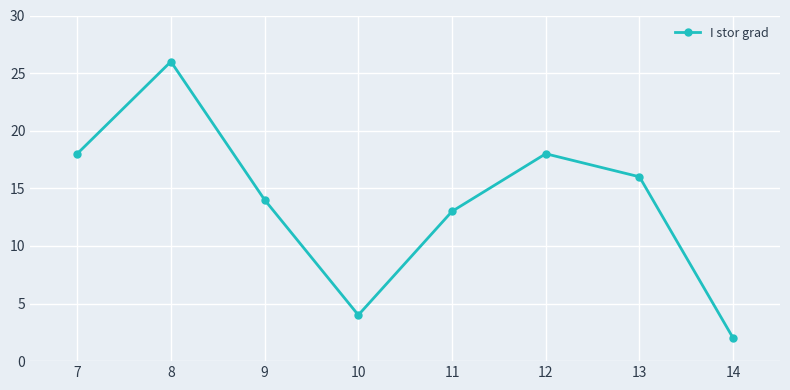

Rank the categories by value from lowest to highest.

14, 10, 11, 9, 13, 12, 7, 8